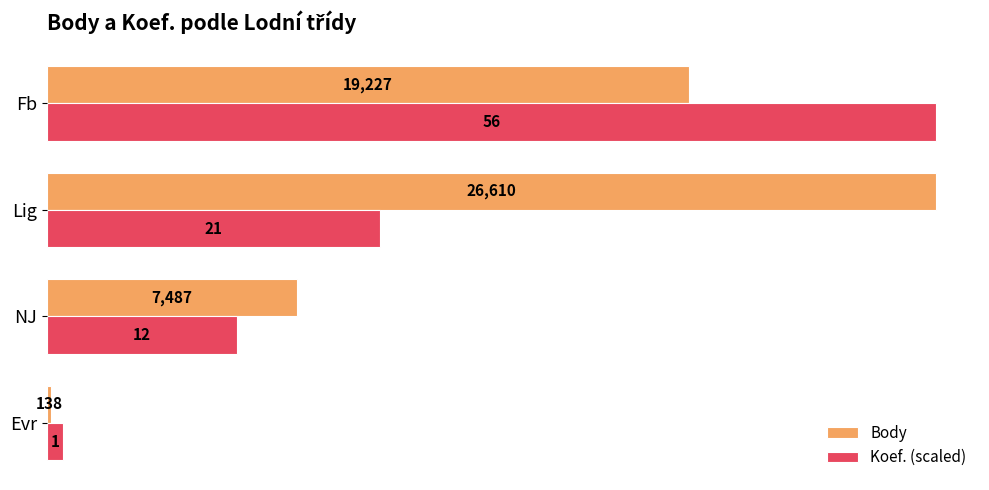

What value does the Koef. (scaled) series have at NJ?

5702.1